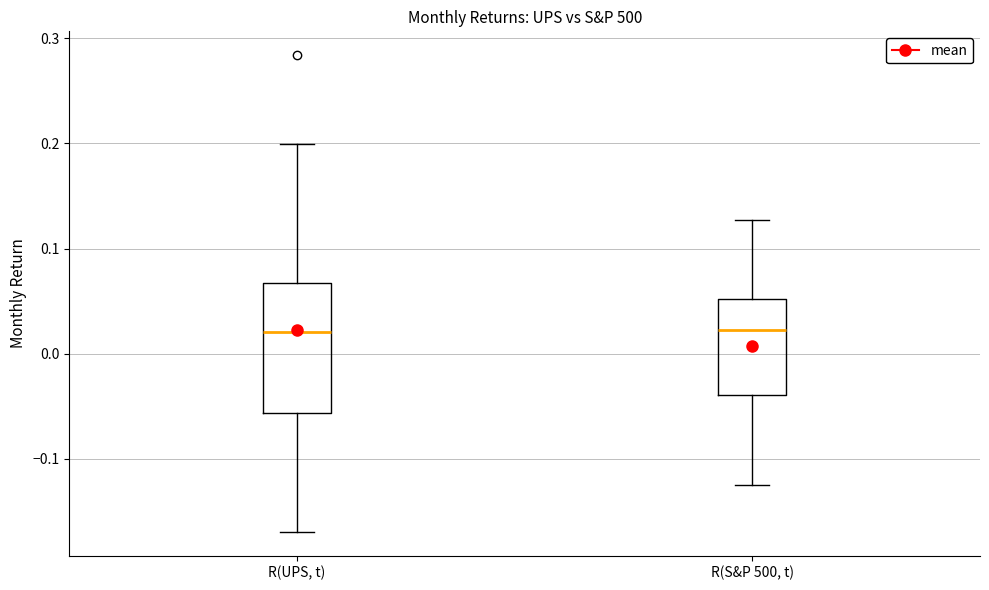

Comparing the boxes themselves (not the whiskers), which one is the tallest?

R(UPS, t)